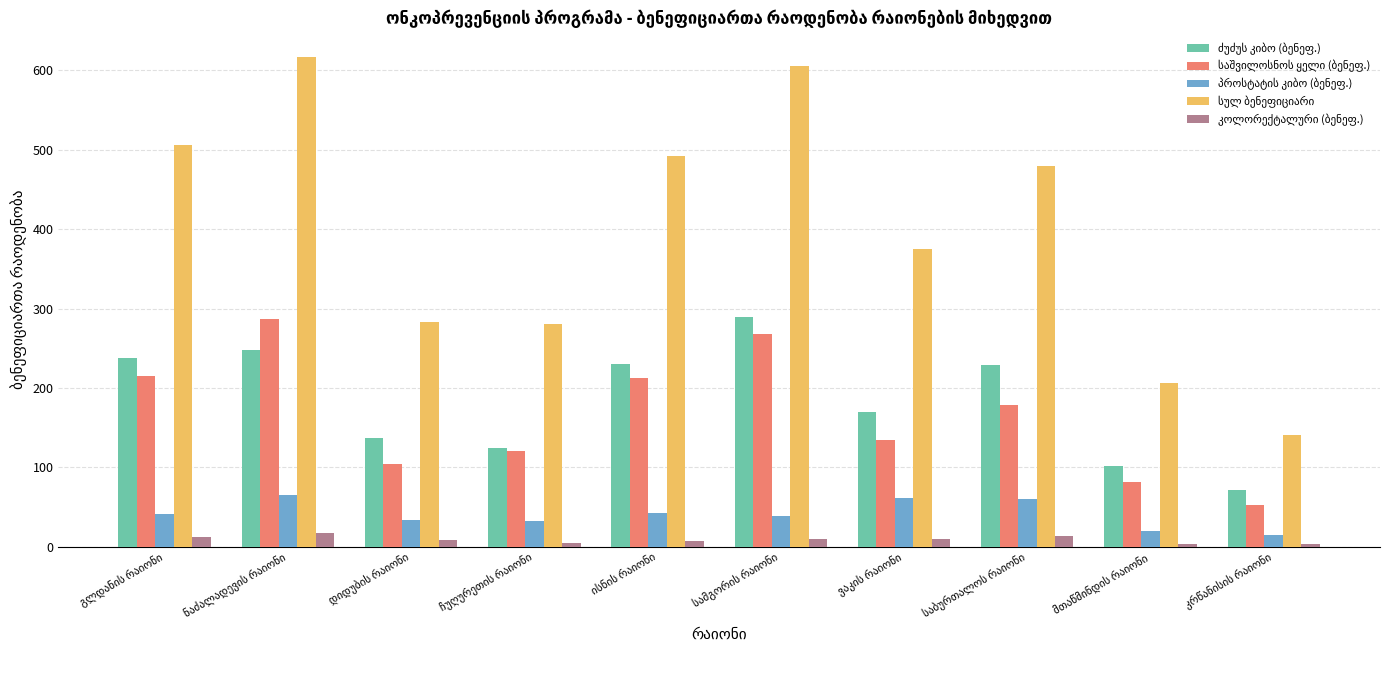

Are the bars horizontal?

No